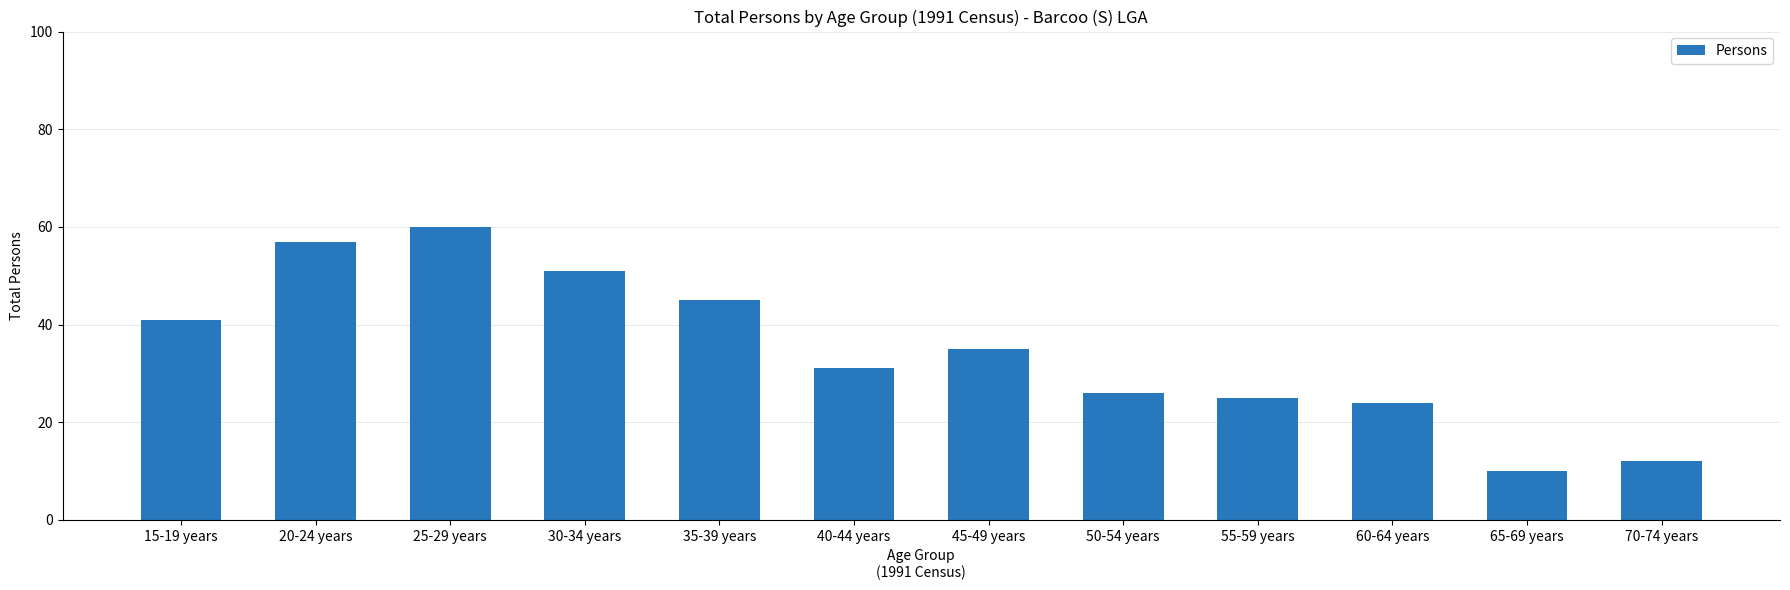

How many bars are there in total?

12